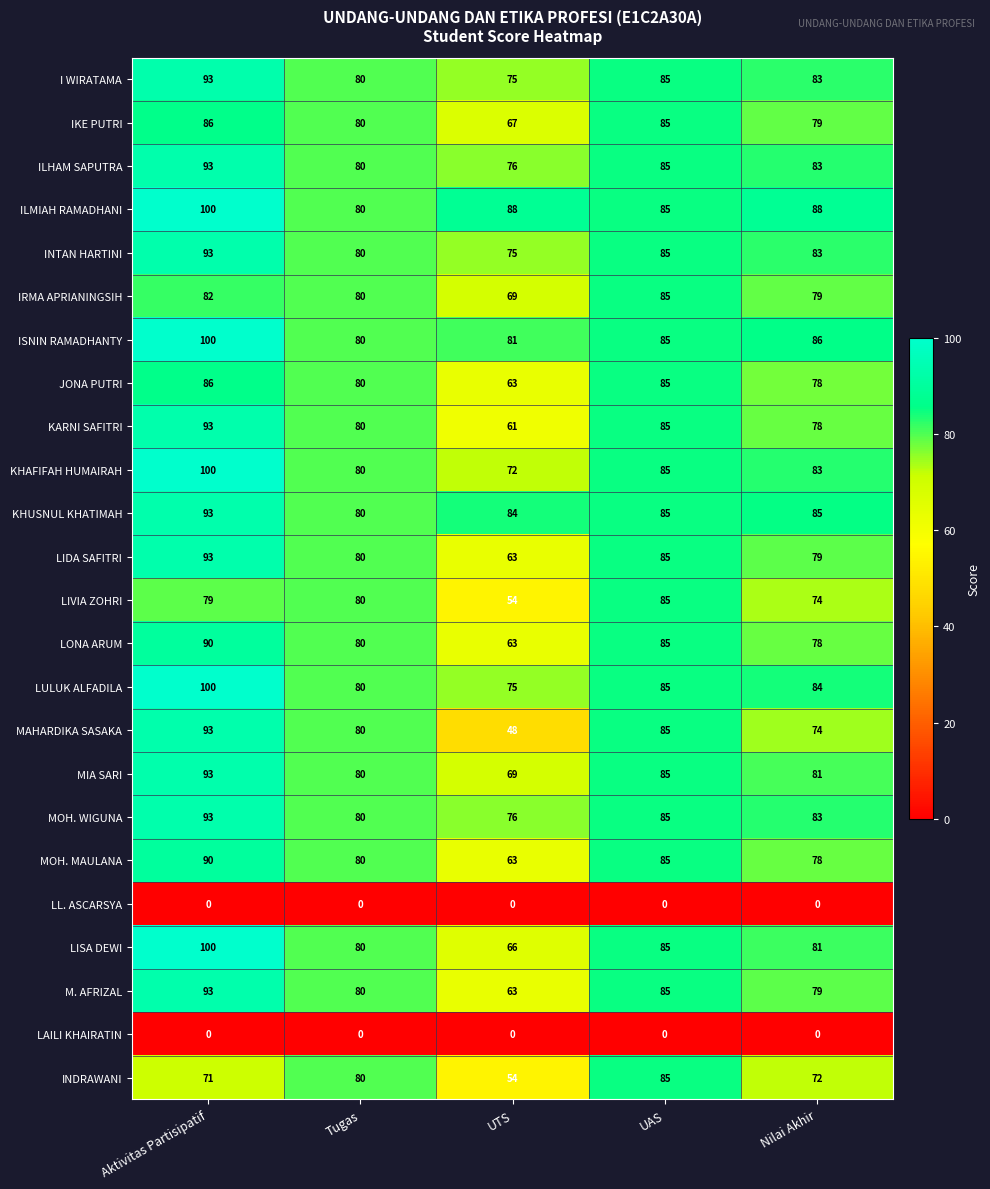

What is the sum of all LISA DEWI values?

412